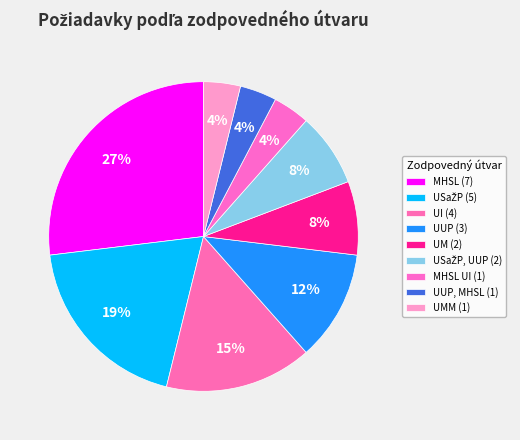

How many segments does this pie chart have?

9